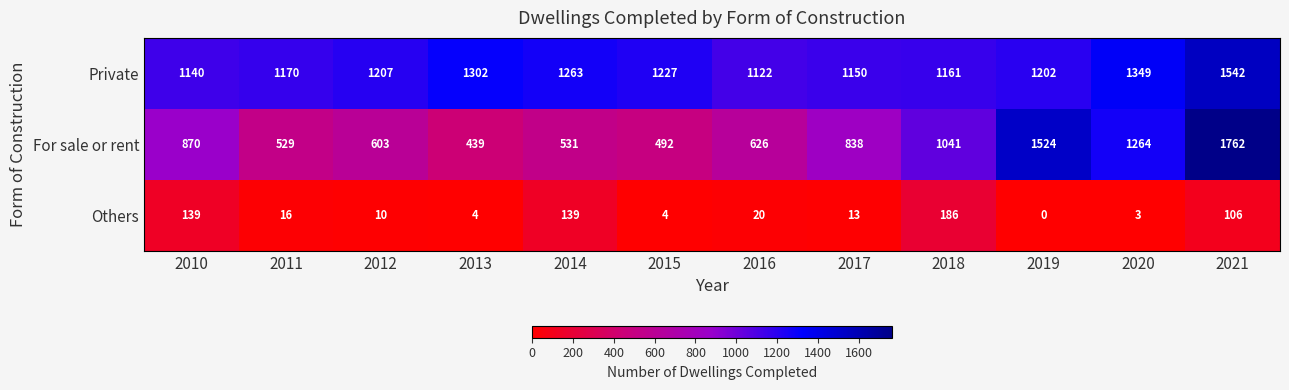

What is the difference between the maximum and minimum values in the Others series?

186